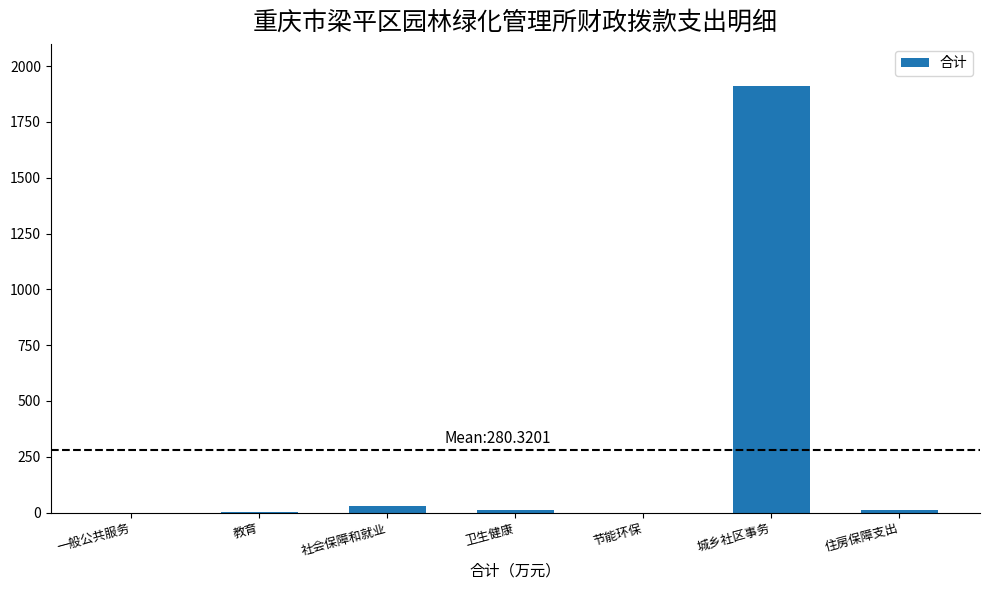

What value does the data have at 社会保障和就业?

29.9